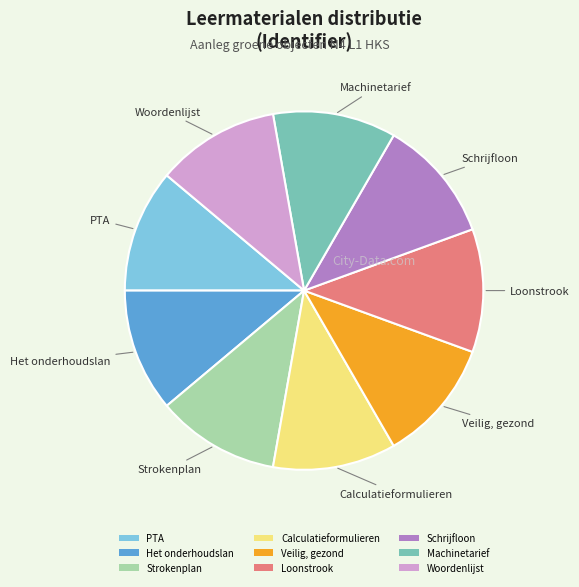

Does Loonstrook represent more than half of the total?

No